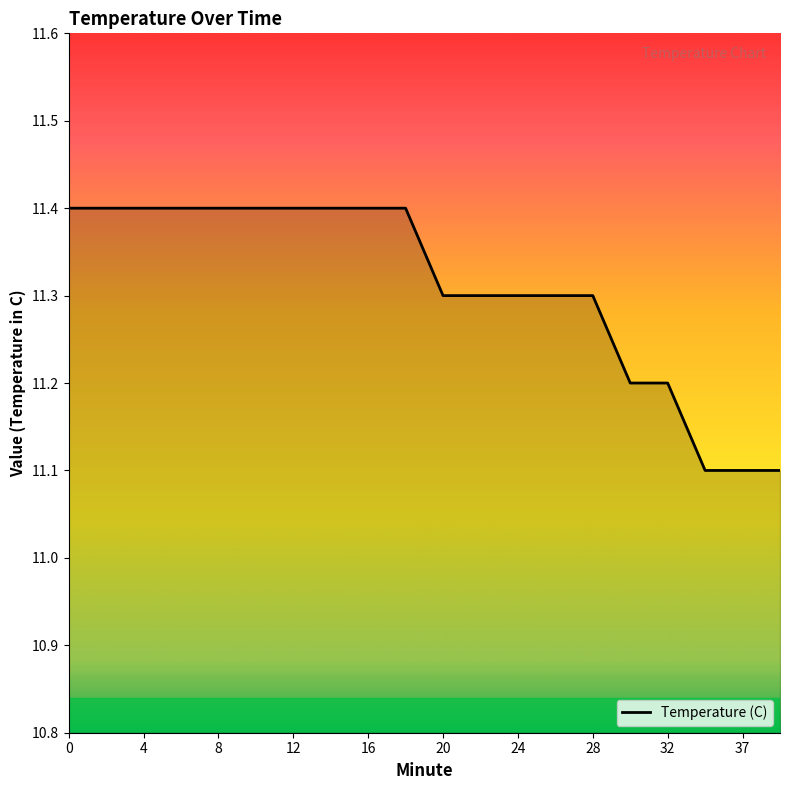

What is the difference between the maximum and minimum values?

0.3